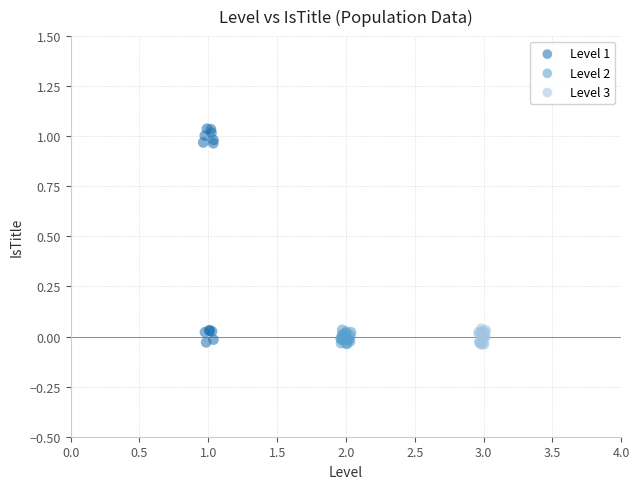

Which series contains the highest Y value?

Level 1